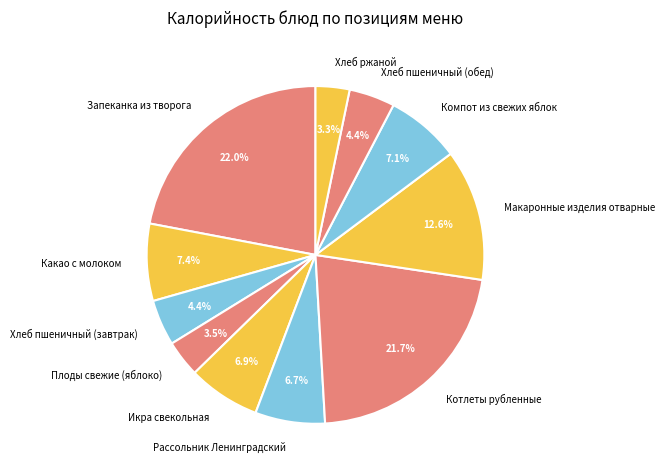

Between Котлеты рубленные and Хлеб пшеничный (обед), which is larger?

Котлеты рубленные